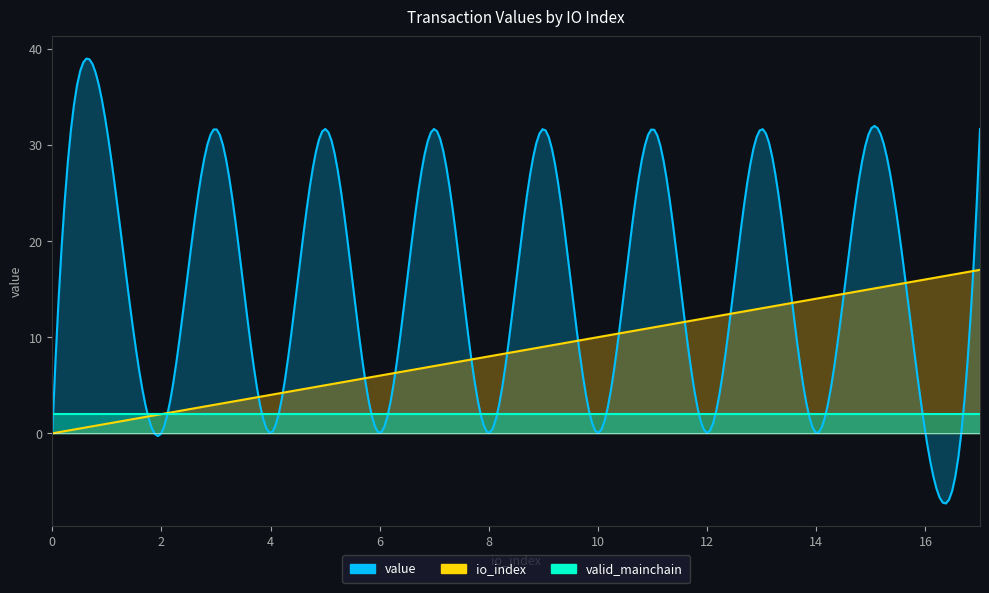

What are all the series names shown in the legend?

io_index, value, valid_mainchain